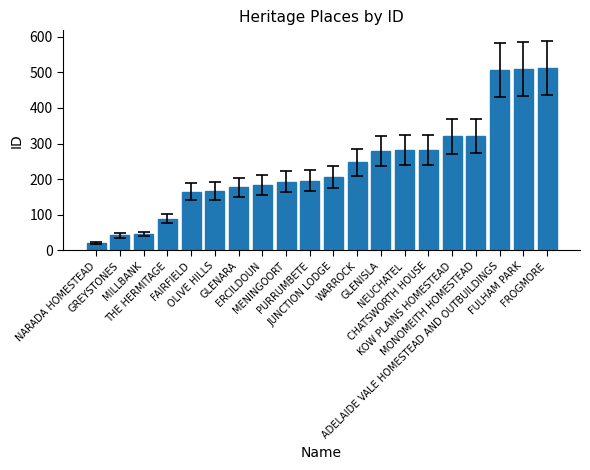

Count the number of data series in this chart.

1